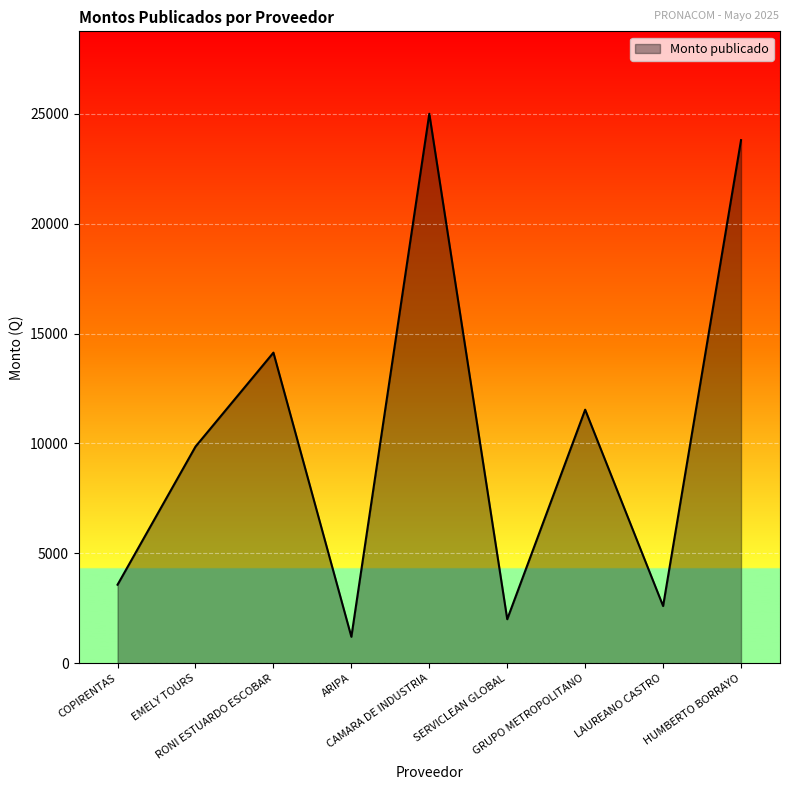

What is the change in value from RONI ESTUARDO ESCOBAR to HUMBERTO BORRAYO?

+9670